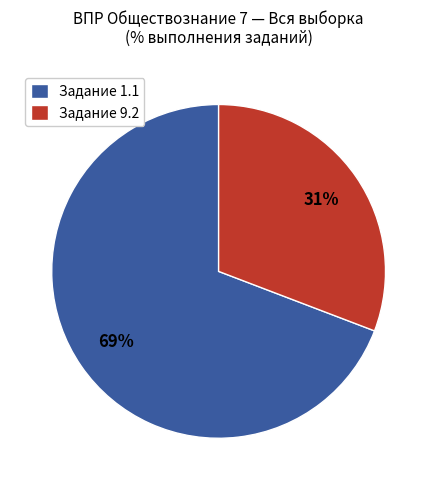

To the nearest percent, what is the average slice percentage?

50%